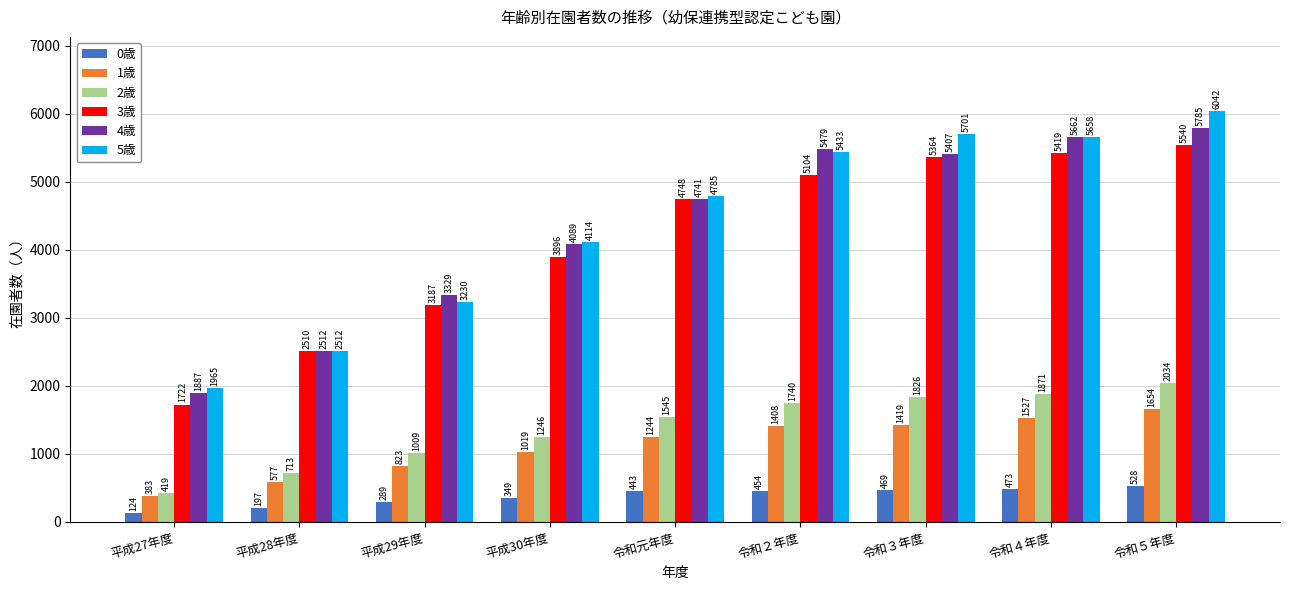

At which label does 3歳 reach its peak?

令和５年度